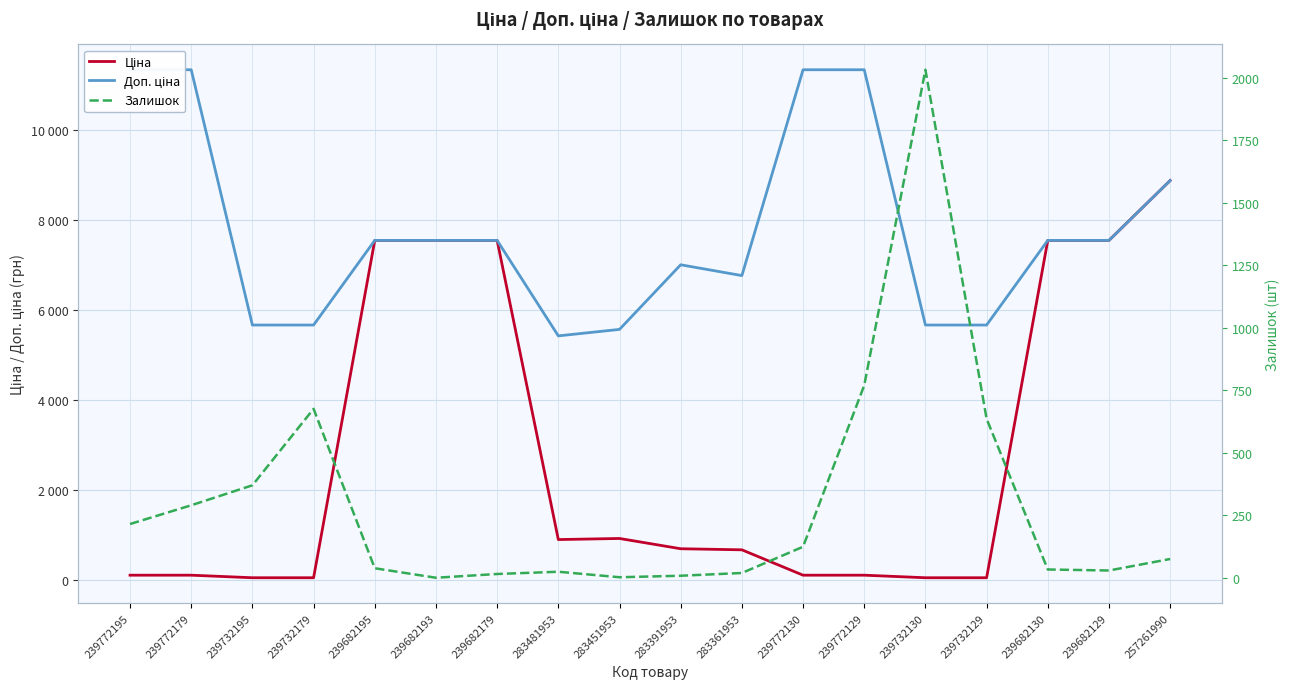

Which series has the largest range (max minus min)?

Ціна